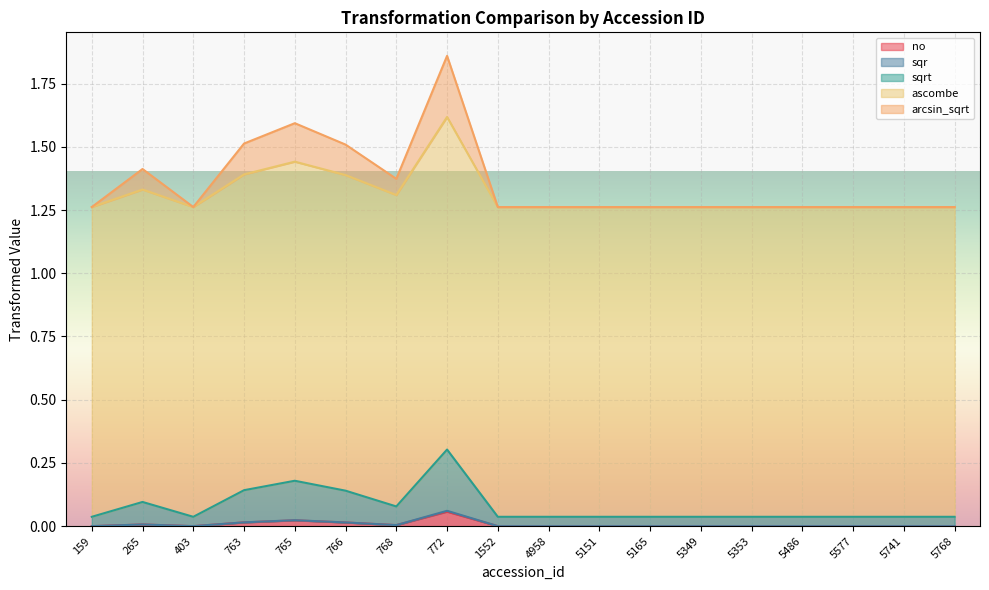

The value of no at 4958 is 0.0. True or false?

True